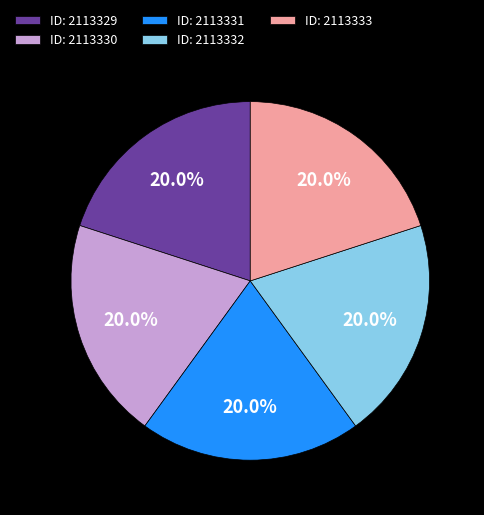

Does ID: 2113331 account for over 50% of the chart?

No